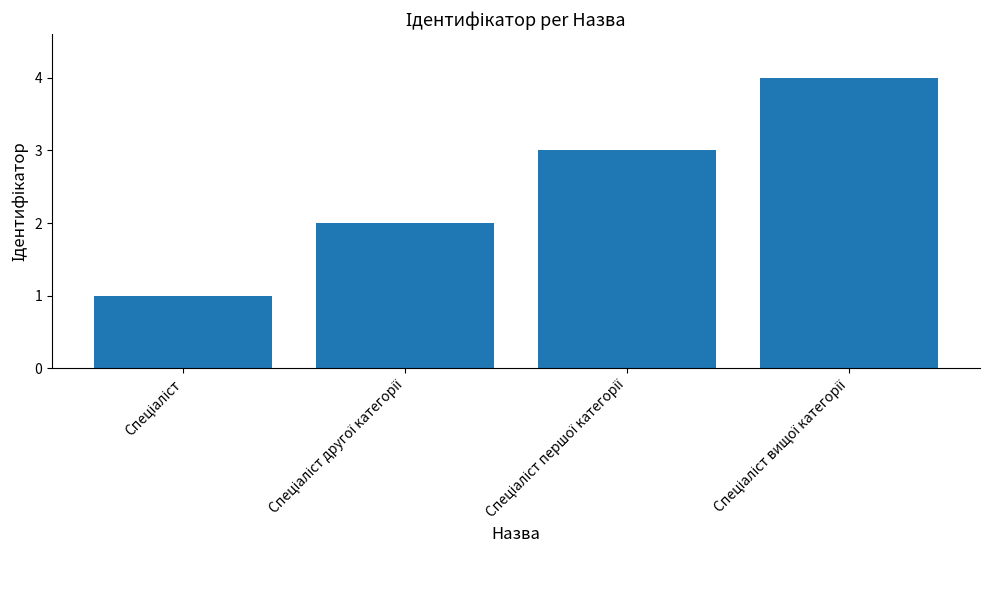

How many values are between 2 and 4?

3